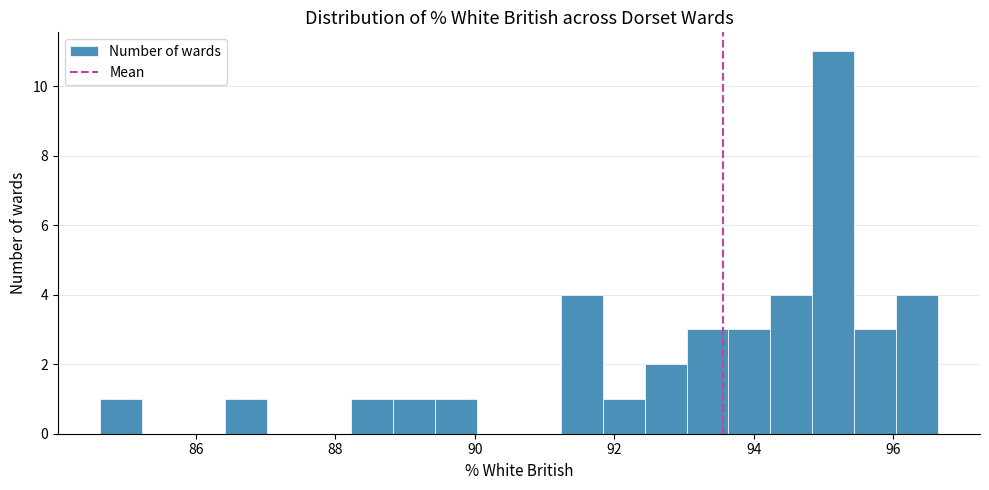

Around what value on the x-axis is the tallest bar? Give the approximate position of its centre, as read against the axis.

95.2